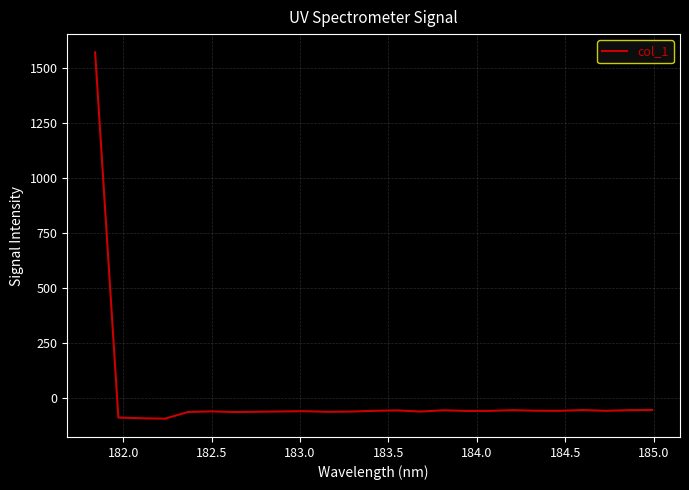

True or false: there are more than 0 points higher than both neighbors.

True